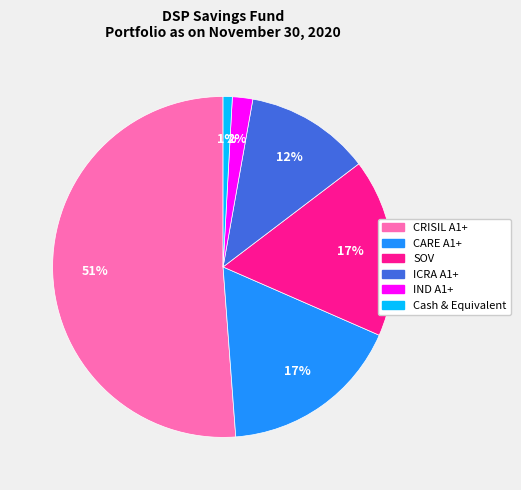

Count the number of slices in the pie.

6